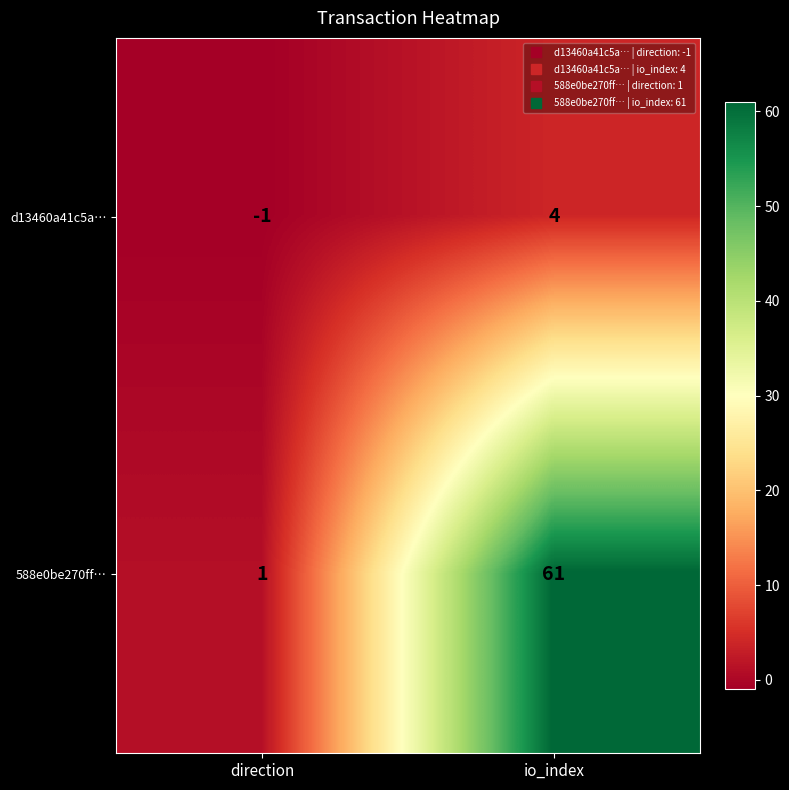

Between direction and io_index, which series saw the biggest shift?

588e0be270ff…